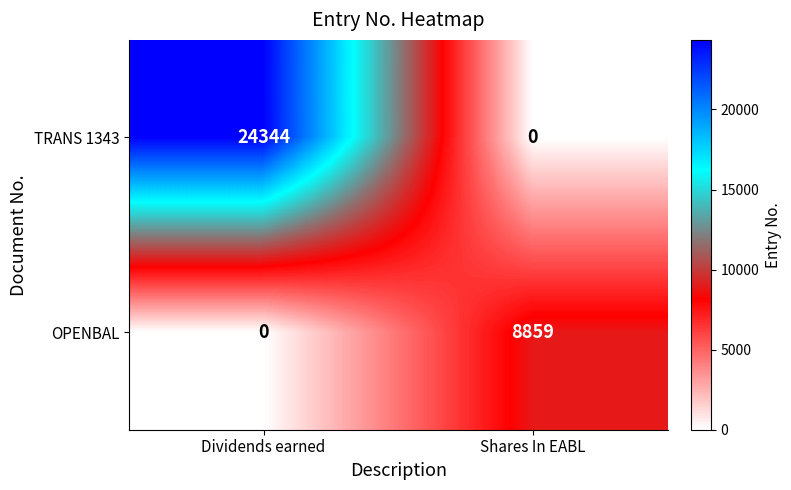

What is the sum of the OPENBAL values at Shares In EABL and Dividends earned?

8859